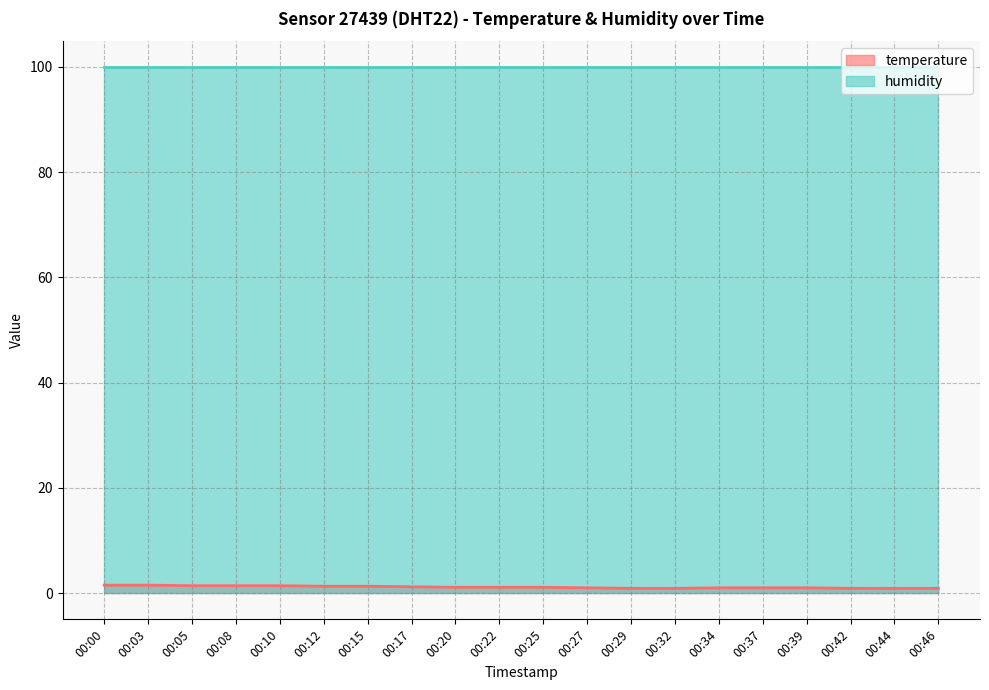

Approximately how many times larger is the value at 00:20 compared to 00:37?

1.1